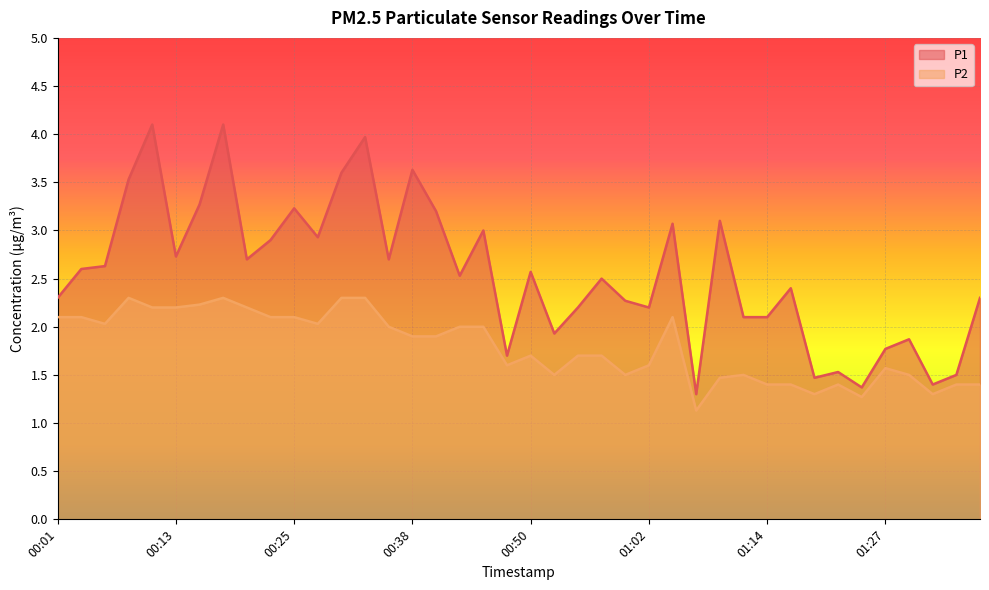

What is the sum of the P1 values at 01:00 and 00:55?

4.5